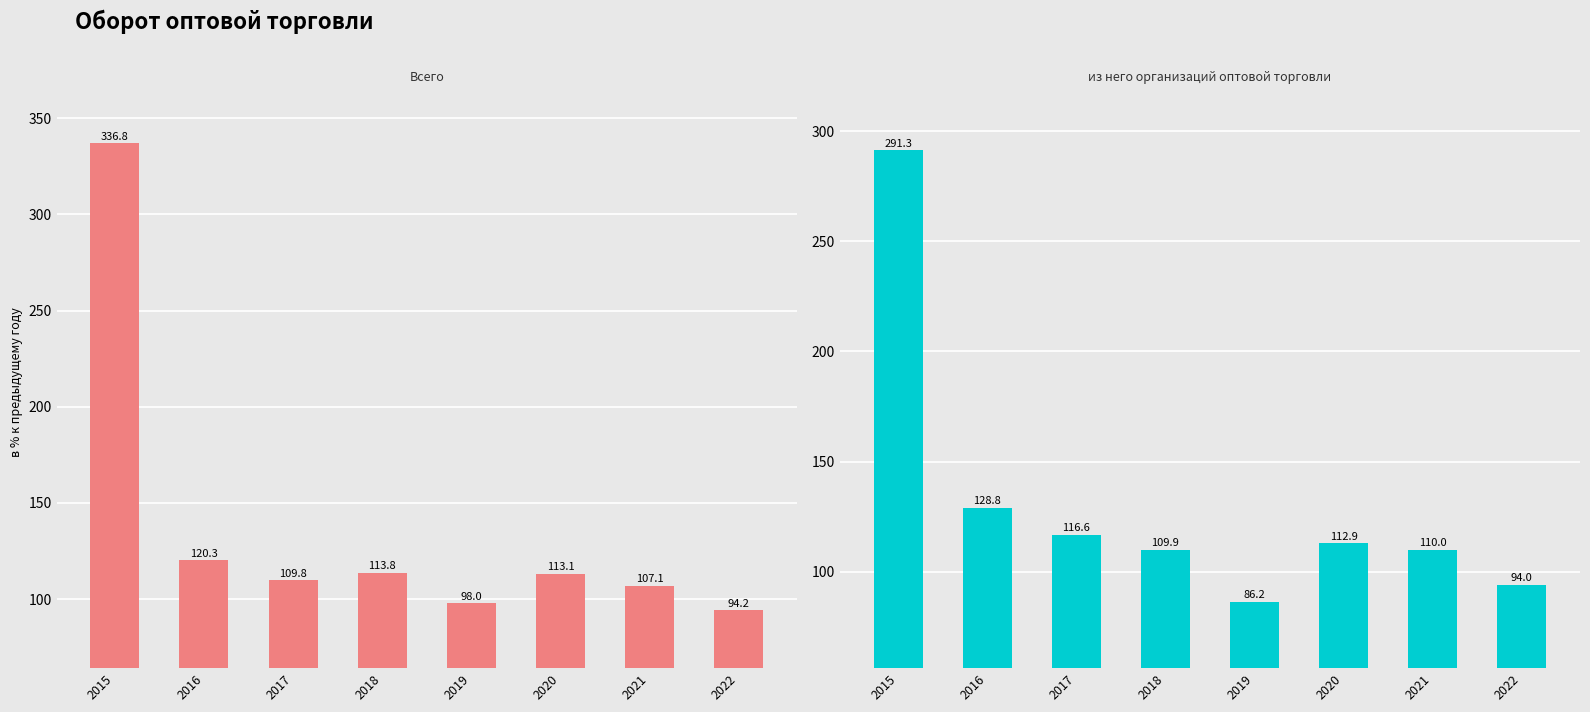

At which label does из него организаций оптовой торговли first exceed 112?

2015